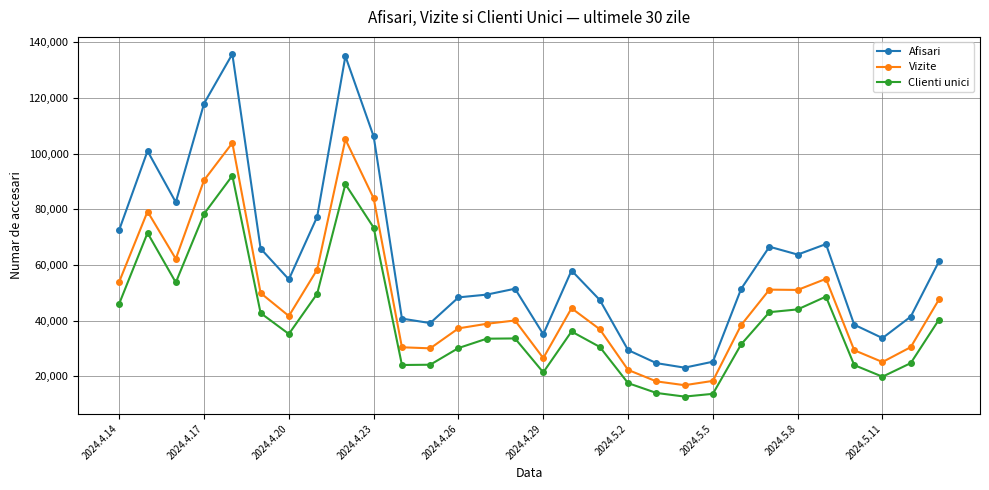

What is the value of the Vizite point at the 7th from the left?

41627